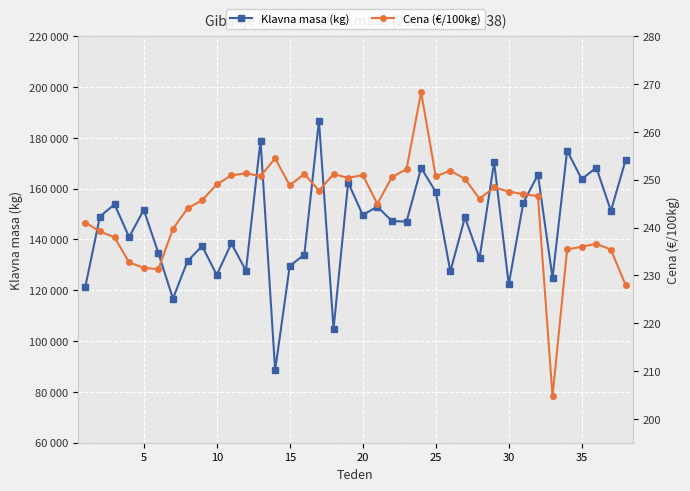

Rank the series by their maximum value, from lowest to highest.

Cena (€/100kg), Klavna masa (kg)